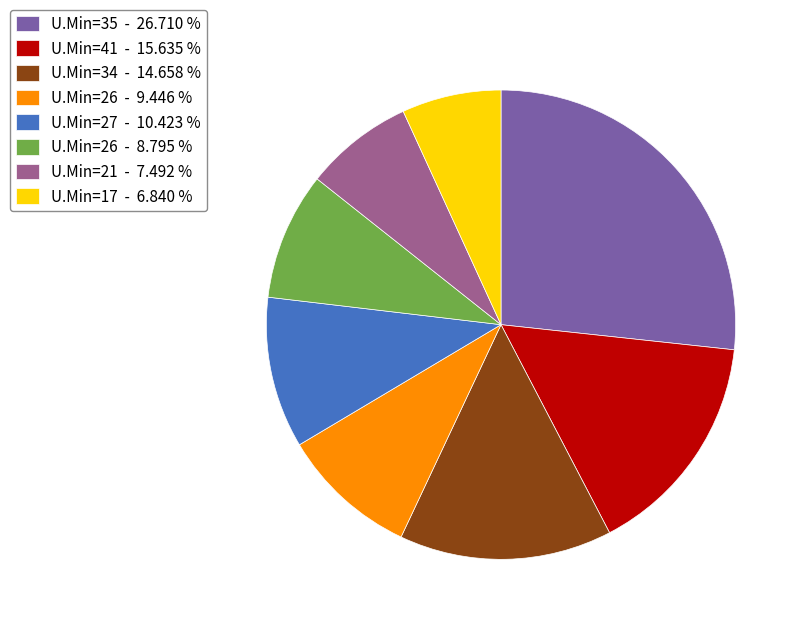

What is the largest slice in the pie chart?

U.Min=35 - 26.710 %